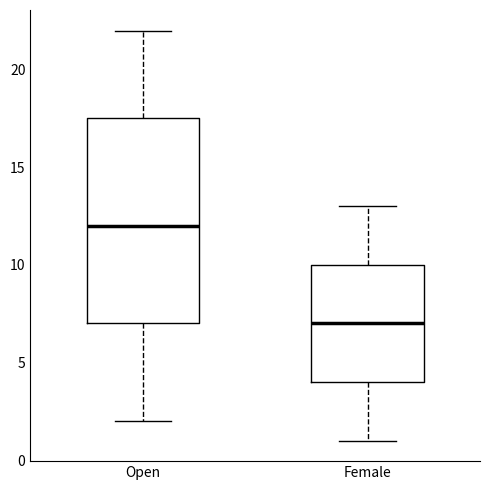

Reading left to right, read every box against the y-axis: the position of its median line, the range the box covers, and the ends of its whiskers. The values are not printed on the chart, so give them approximately, as read against the axis.

Open: median 12.0, box 7.0 to 17.5, whiskers 2.0 to 22.0
Female: median 7.0, box 4.0 to 10.0, whiskers 1.0 to 13.0